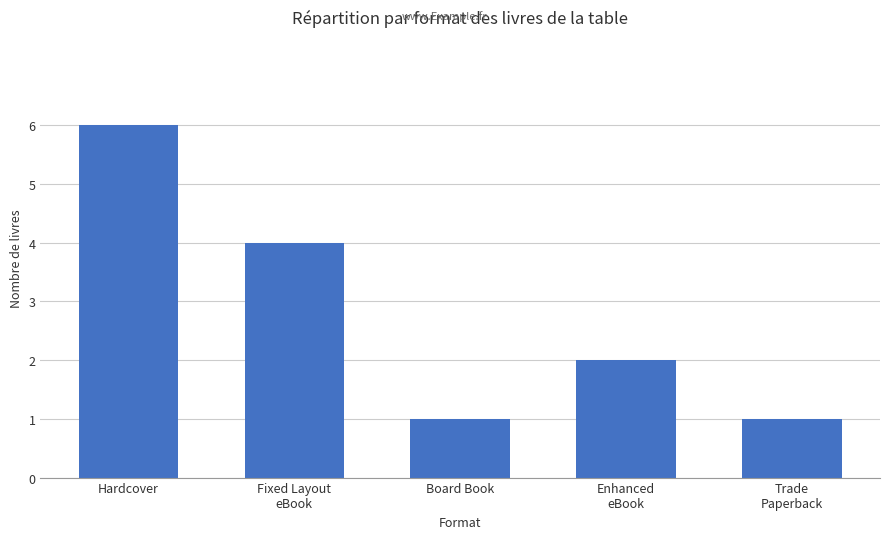

What is the sum of all values?

14